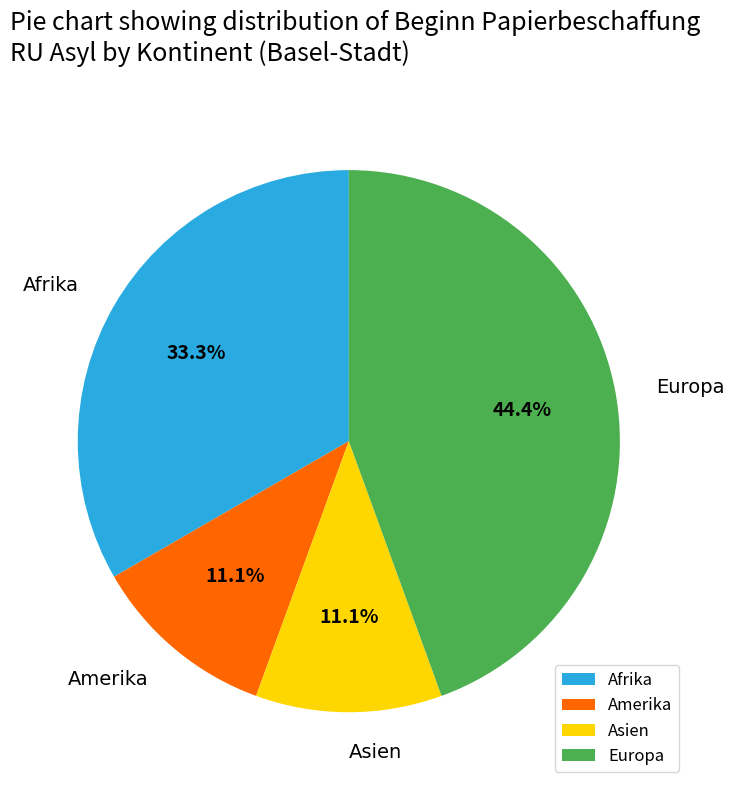

What percentage is the Amerika slice, to the nearest percent?

11%